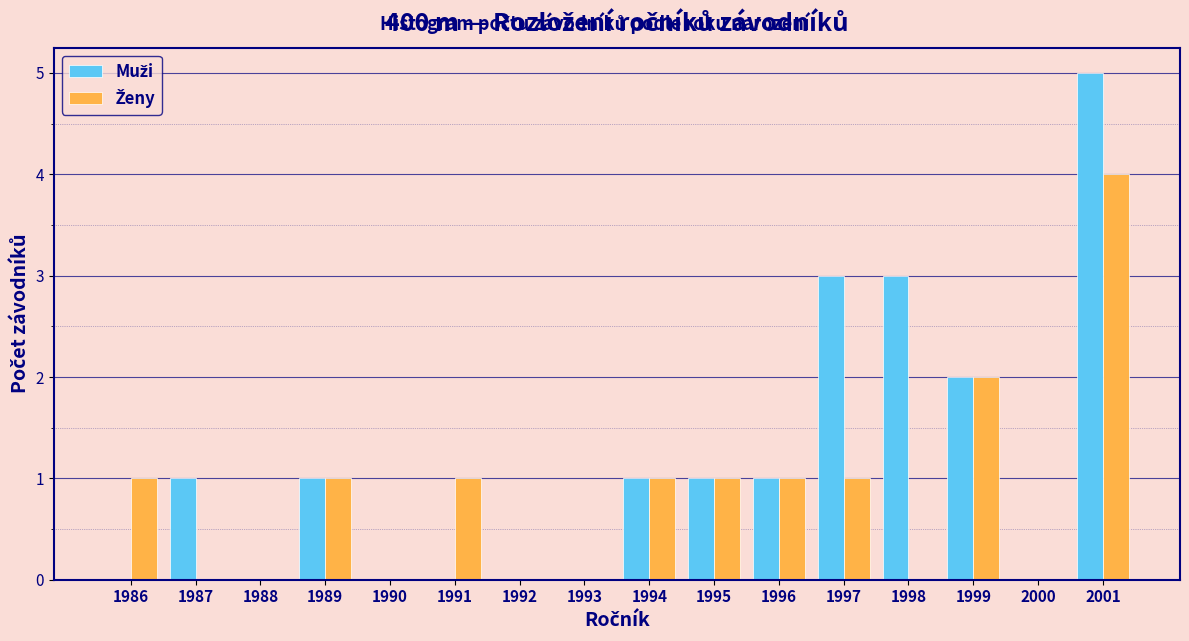

Reading left to right, list every range on the x-axis with the height of the bar of each series over it. The values are not printed on the chart, so give them approximately, as read against the axis.

1985.5 to 1986.5: Muži=0	Ženy=1
1986.5 to 1987.5: Muži=1	Ženy=0
1987.5 to 1988.5: Muži=0	Ženy=0
1988.5 to 1989.5: Muži=1	Ženy=1
1989.5 to 1990.5: Muži=0	Ženy=0
1990.5 to 1991.5: Muži=0	Ženy=1
1991.5 to 1992.5: Muži=0	Ženy=0
1992.5 to 1993.5: Muži=0	Ženy=0
1993.5 to 1994.5: Muži=1	Ženy=1
1994.5 to 1995.5: Muži=1	Ženy=1
1995.5 to 1996.5: Muži=1	Ženy=1
1996.5 to 1997.5: Muži=3	Ženy=1
1997.5 to 1998.5: Muži=3	Ženy=0
1998.5 to 1999.5: Muži=2	Ženy=2
1999.5 to 2000.5: Muži=0	Ženy=0
2000.5 to 2001.5: Muži=5	Ženy=4